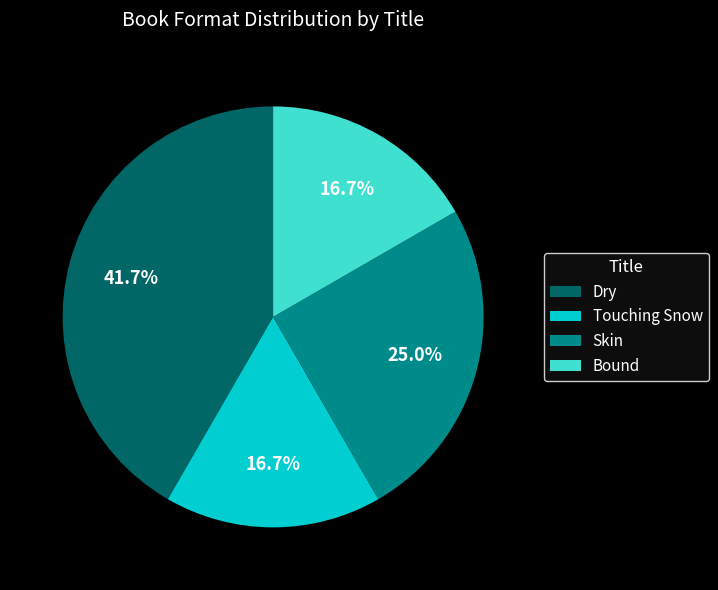

To the nearest percent, what is the difference between the Touching Snow and Dry slice percentages?

25%